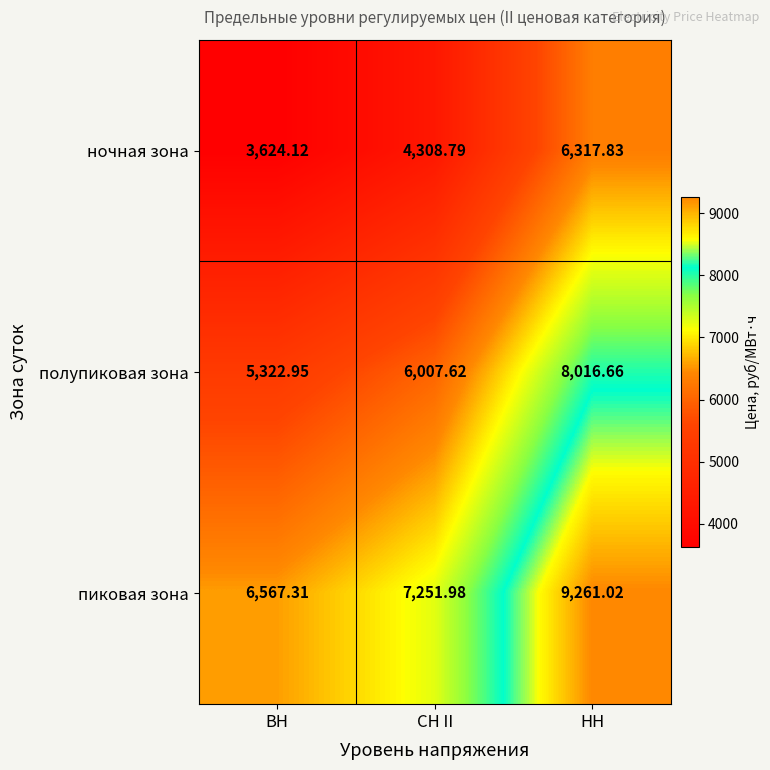

At which label does ночная зона first exceed 4308?

СН II